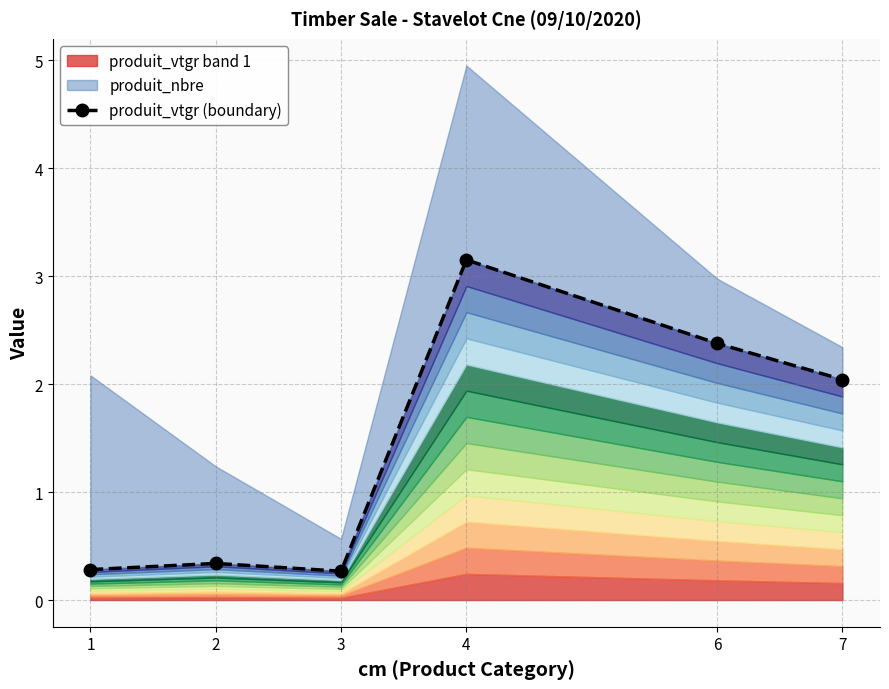

Which has a higher value, 1 or 2?

2